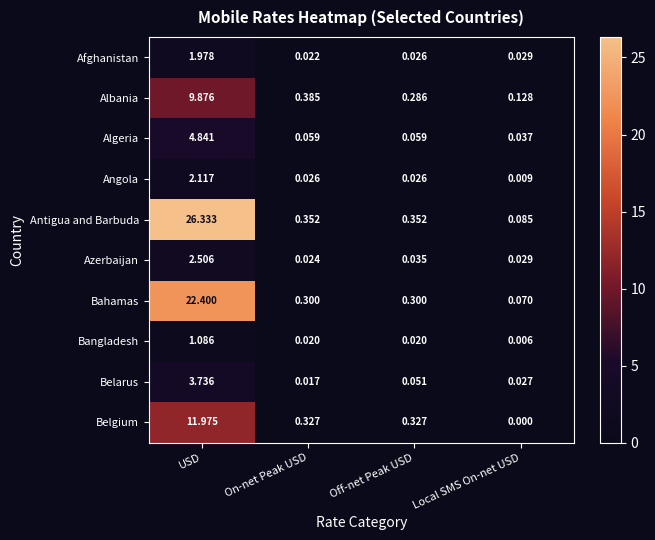

What is the maximum value shown in the chart?

26.3